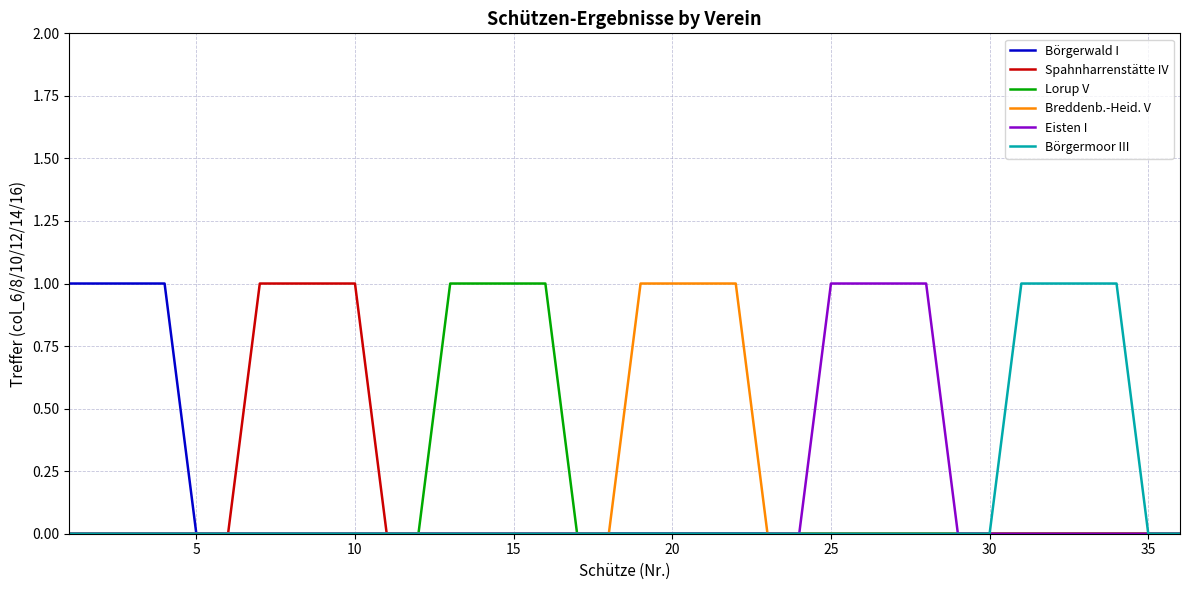

Is it true that Börgermoor III equals 0 at 5?

True